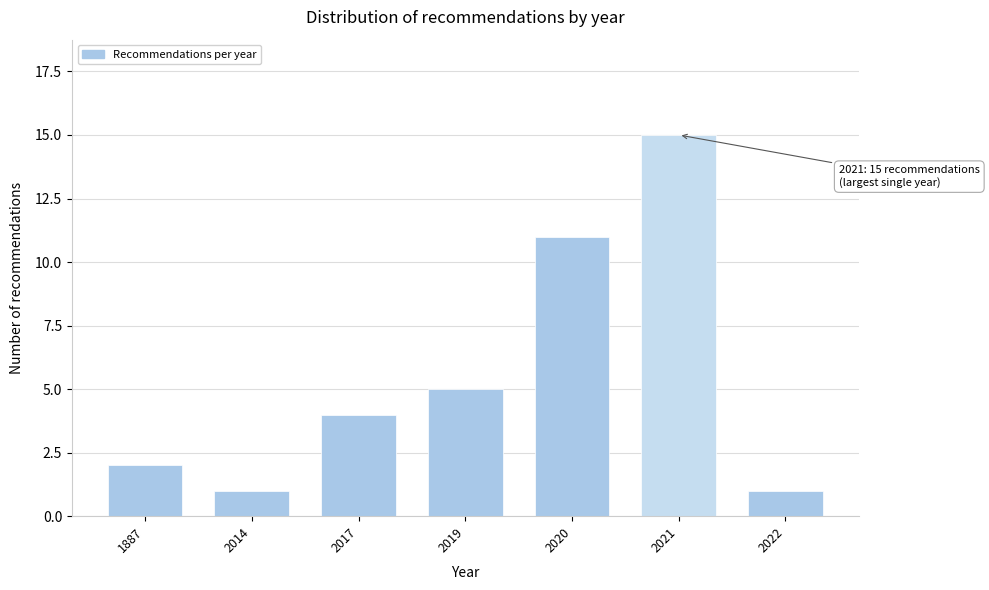

Reading left to right, what are all the values shown in this chart?

2	1	4	5	11	15	1